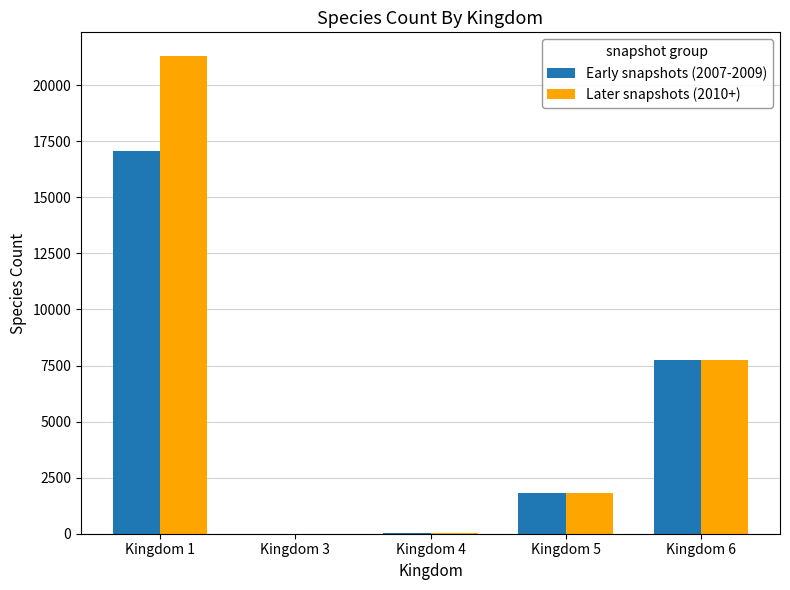

The Later snapshots (2010+) series shows 7 at Kingdom 3. True or false?

True